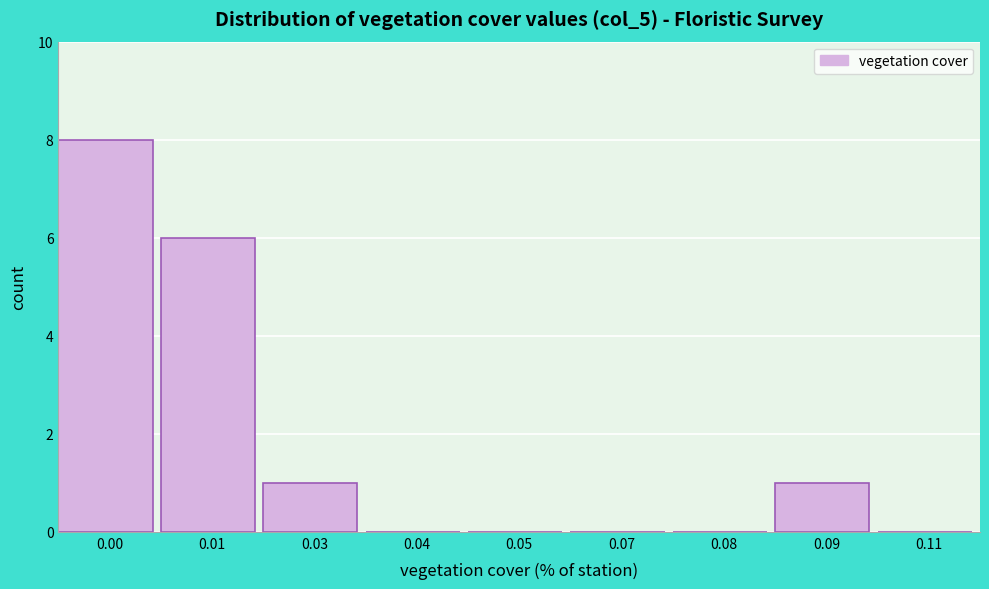

Reading left to right, transcribe all the data shown in this chart.

0.00=8	0.01=6	0.03=1	0.04=0	0.05=0	0.07=0	0.08=0	0.09=1	0.11=0